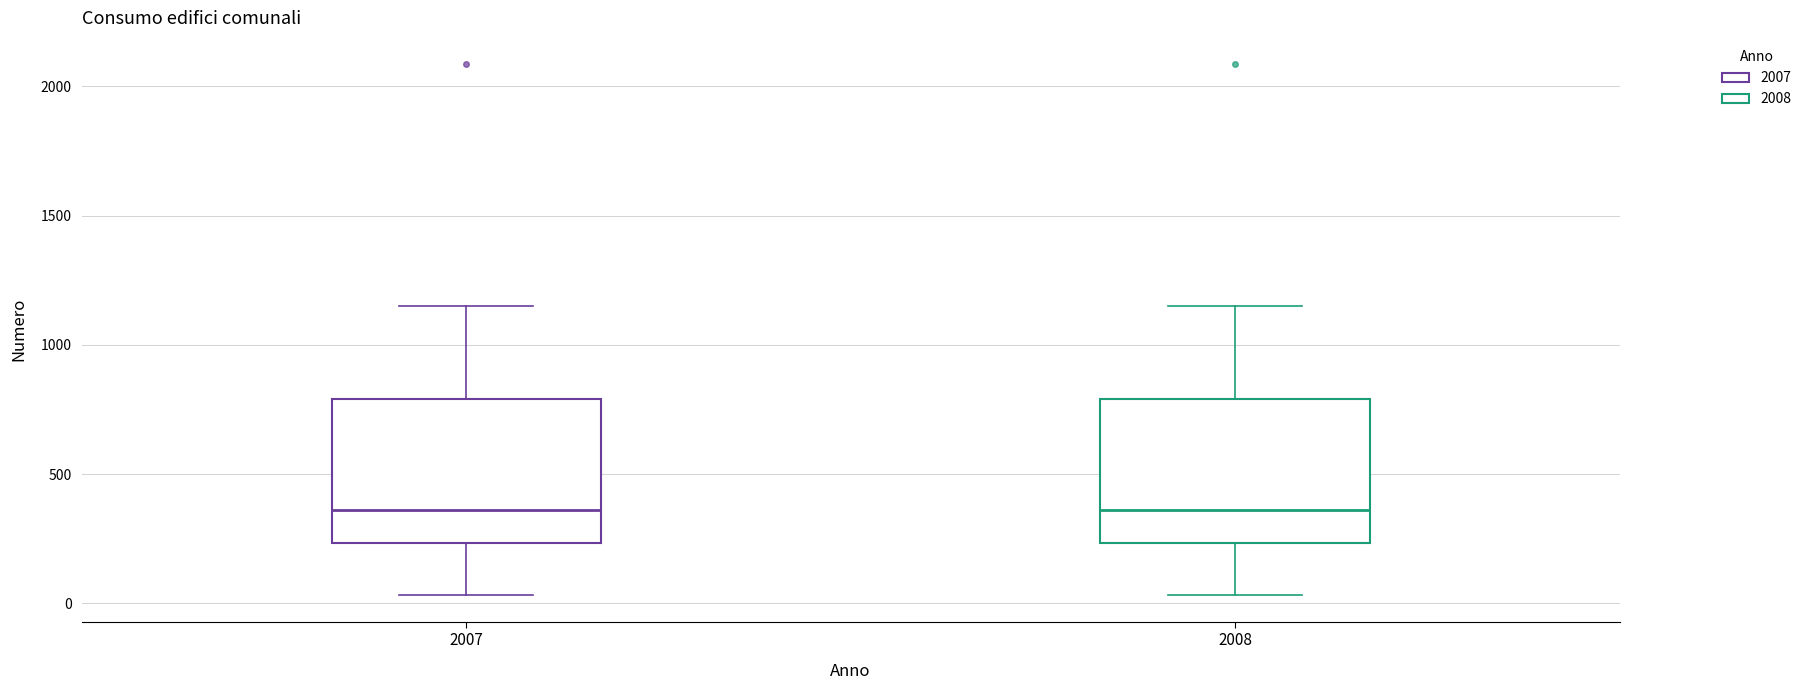

Where does the median line of the box at x = 2007 sit on the y-axis? The values are not printed on the chart, so give them approximately, as read against the axis.

350